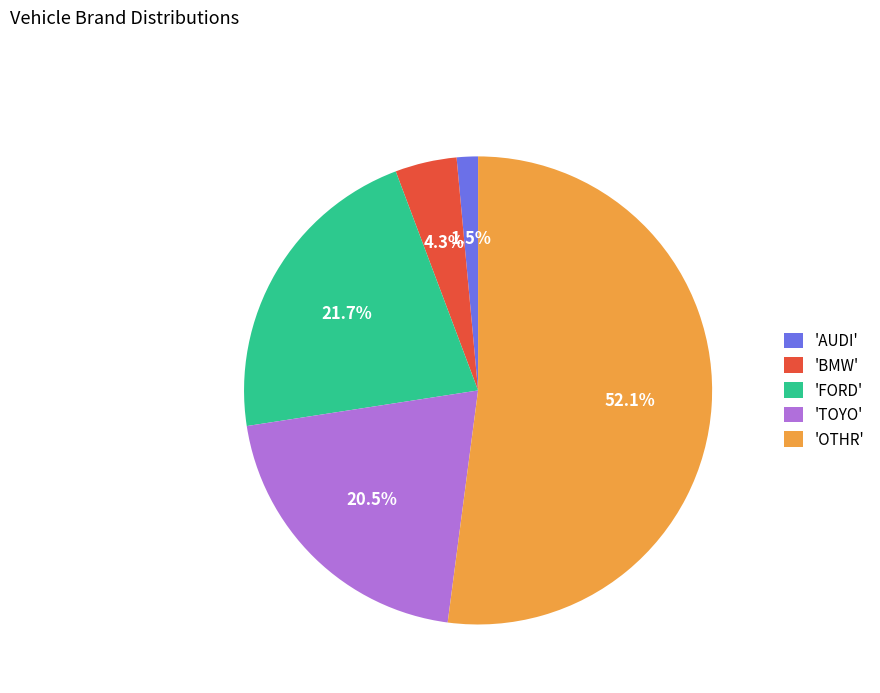

Which has a higher value, 'TOYO' or 'FORD'?

'FORD'